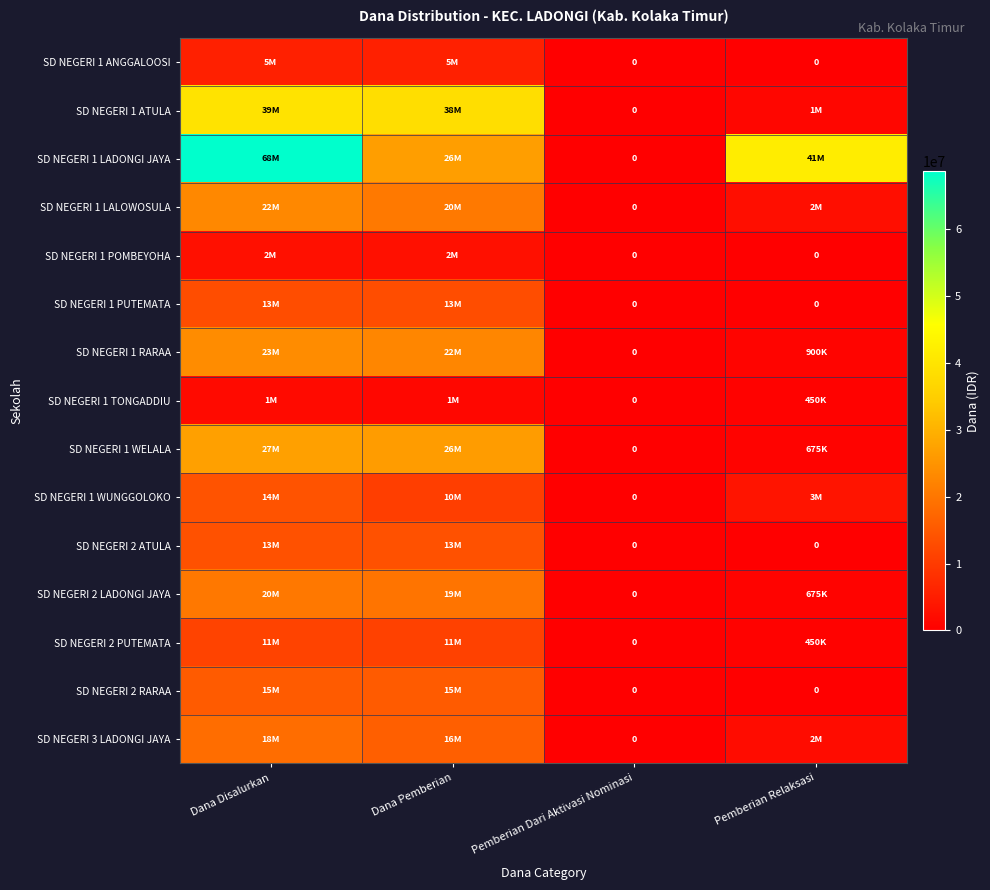

At Dana Pemberian, list the series in order from smallest to largest.

SD NEGERI 1 TONGADDIU, SD NEGERI 1 POMBEYOHA, SD NEGERI 1 ANGGALOOSI, SD NEGERI 1 WUNGGOLOKO, SD NEGERI 2 PUTEMATA, SD NEGERI 1 PUTEMATA, SD NEGERI 2 ATULA, SD NEGERI 2 RARAA, SD NEGERI 3 LADONGI JAYA, SD NEGERI 2 LADONGI JAYA, SD NEGERI 1 LALOWOSULA, SD NEGERI 1 RARAA, SD NEGERI 1 WELALA, SD NEGERI 1 LADONGI JAYA, SD NEGERI 1 ATULA